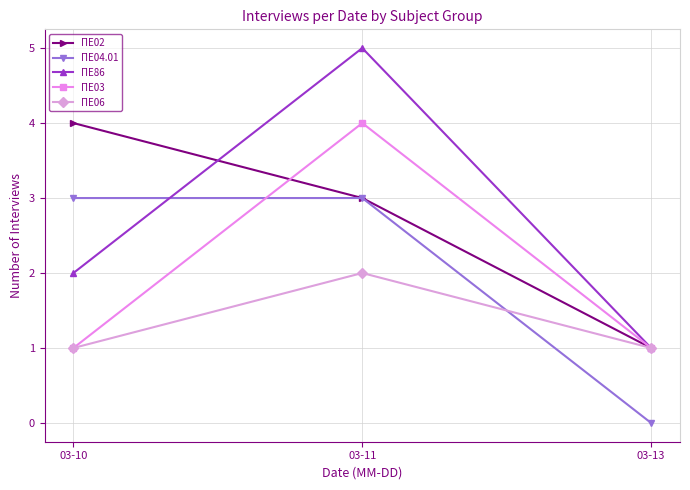

Which series has the largest range (max minus min)?

ΠΕ86